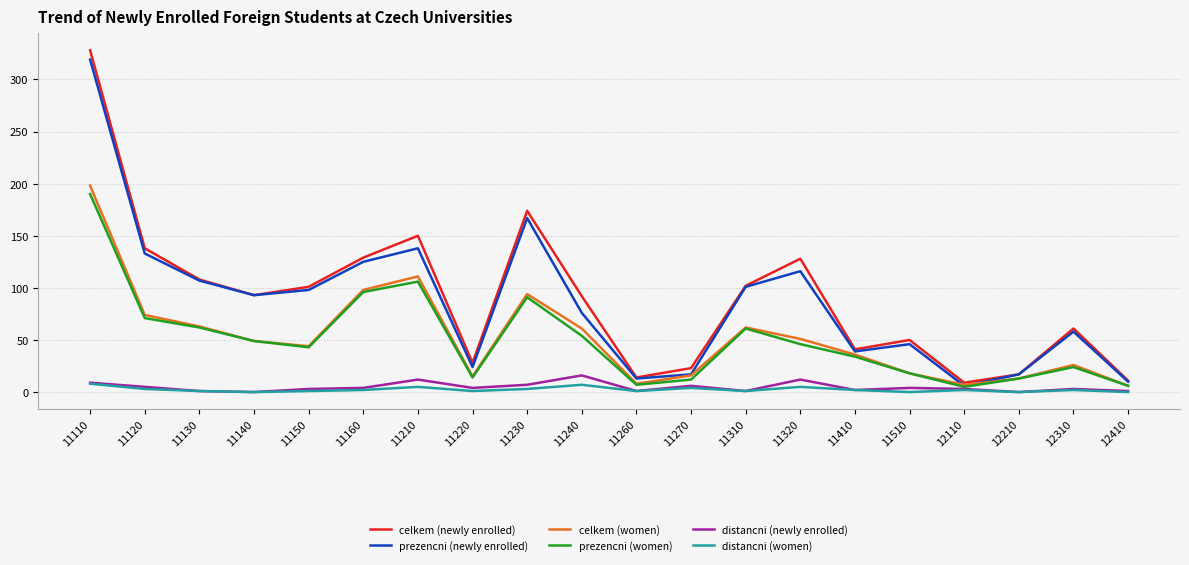

Is it true that prezencni (newly enrolled) equals 46 at 11510?

True